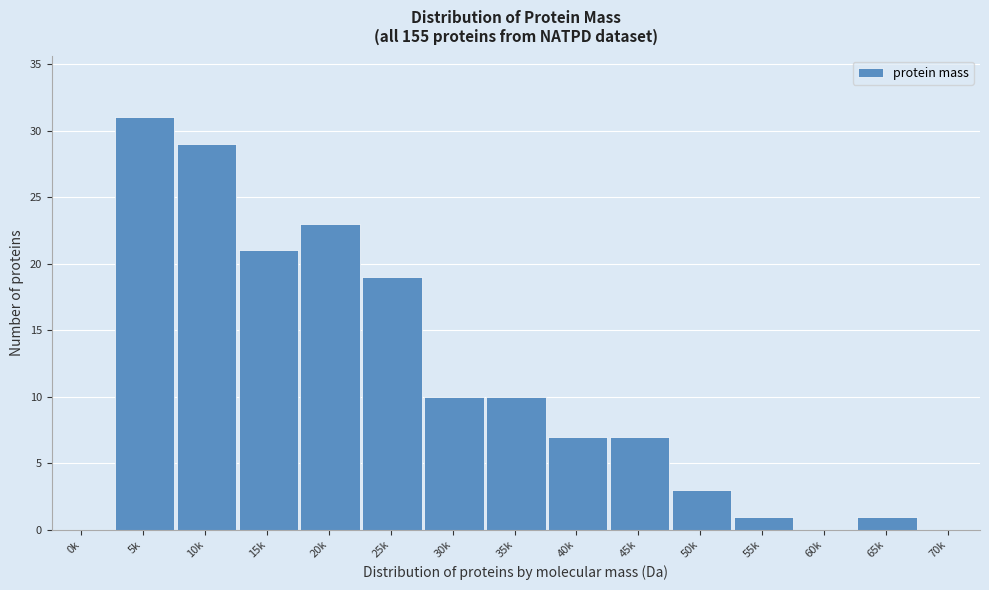

Reading left to right, extract all data points from this chart.

0k=0	5k=31	10k=29	15k=21	20k=23	25k=19	30k=10	35k=10	40k=7	45k=7	50k=3	55k=1	60k=0	65k=1	70k=0